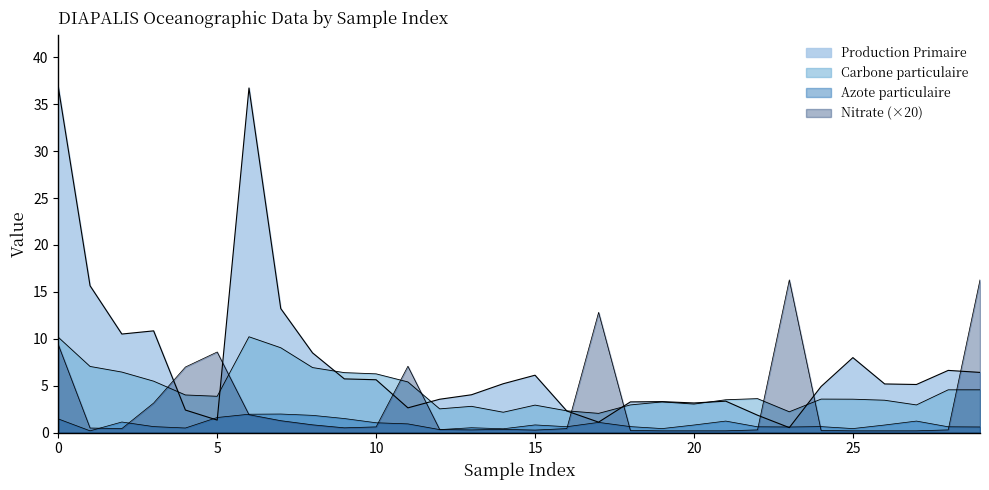

What are all the series names shown in the legend?

Nitrate, Carbone particulaire, Azote particulaire, Production Primaire